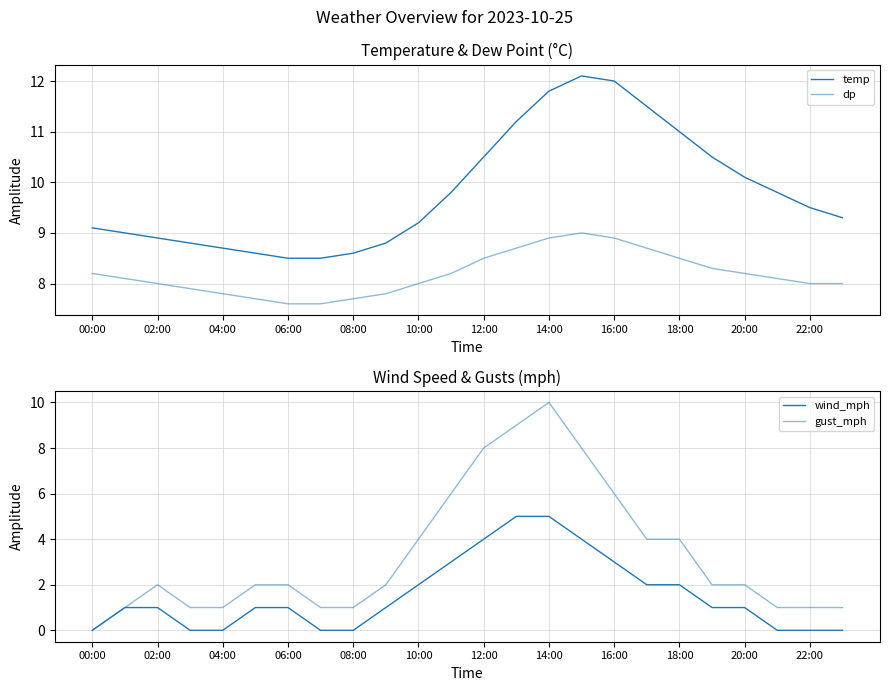

What is the label of the 13th point from the left?

12:00